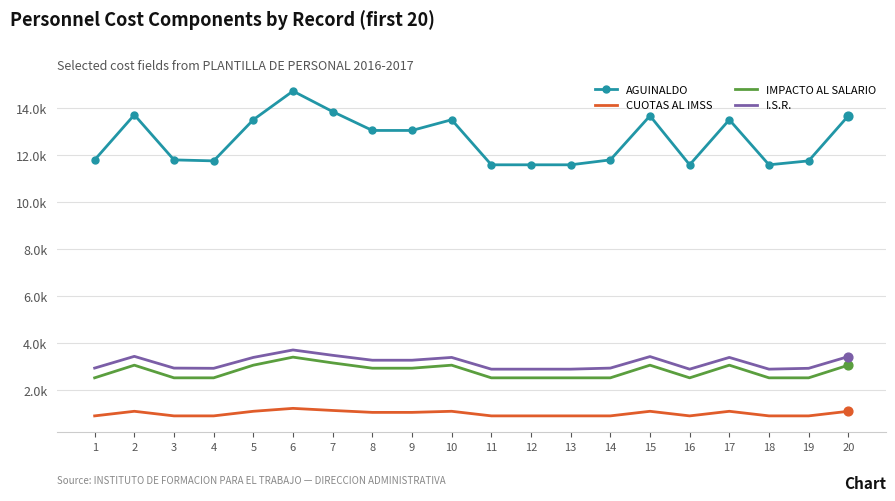

At which category is the sum across all series the highest?

6